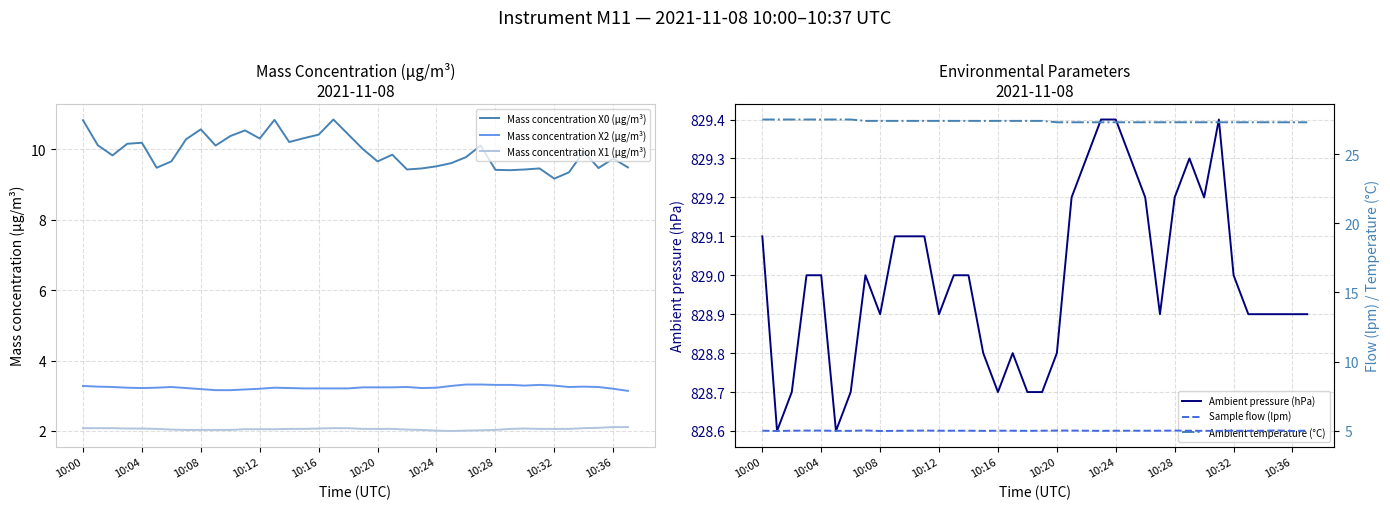

What is the difference between the maximum and minimum values in the Mass concentration X2 (μg/m³) series?

0.2